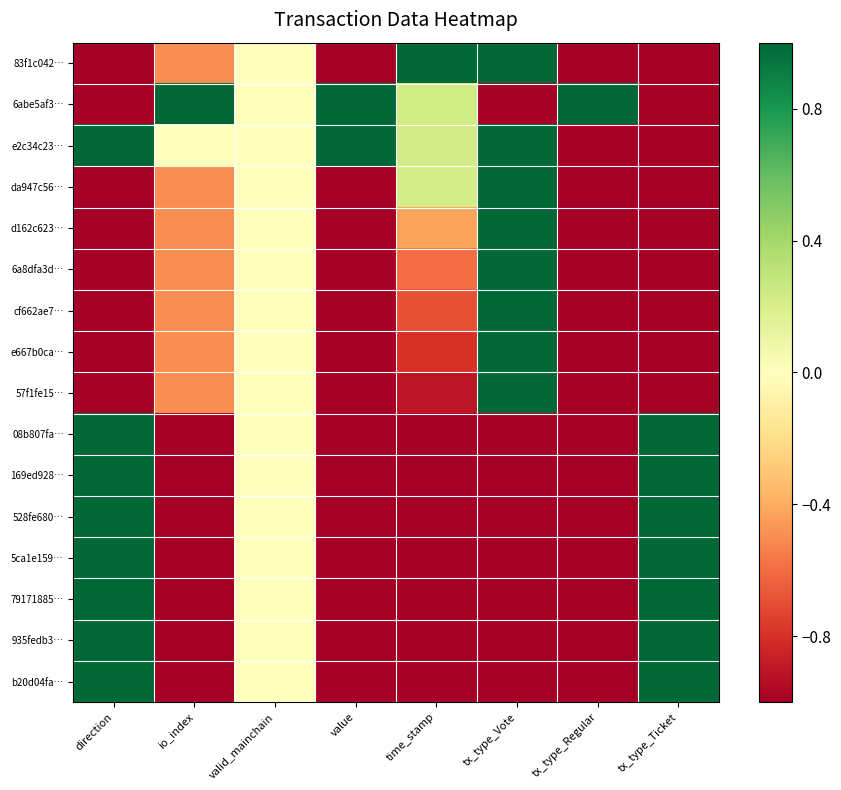

What is the minimum value shown in the chart?

-1.0